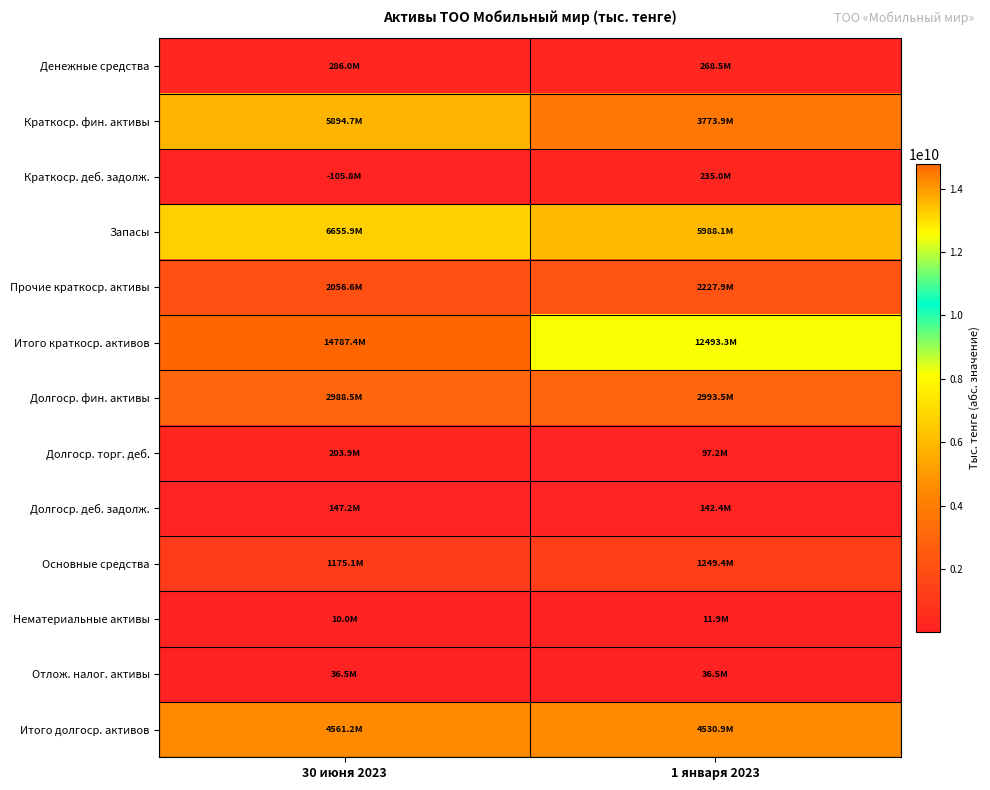

List the series in order of their peak value, highest first.

Итого краткоср. активов, Запасы, Краткоср. фин. активы, Итого долгоср. активов, Долгоср. фин. активы, Прочие краткоср. активы, Основные средства, Денежные средства, Краткоср. деб. задолж., Долгоср. торг. деб., Долгоср. деб. задолж., Отлож. налог. активы, Нематериальные активы